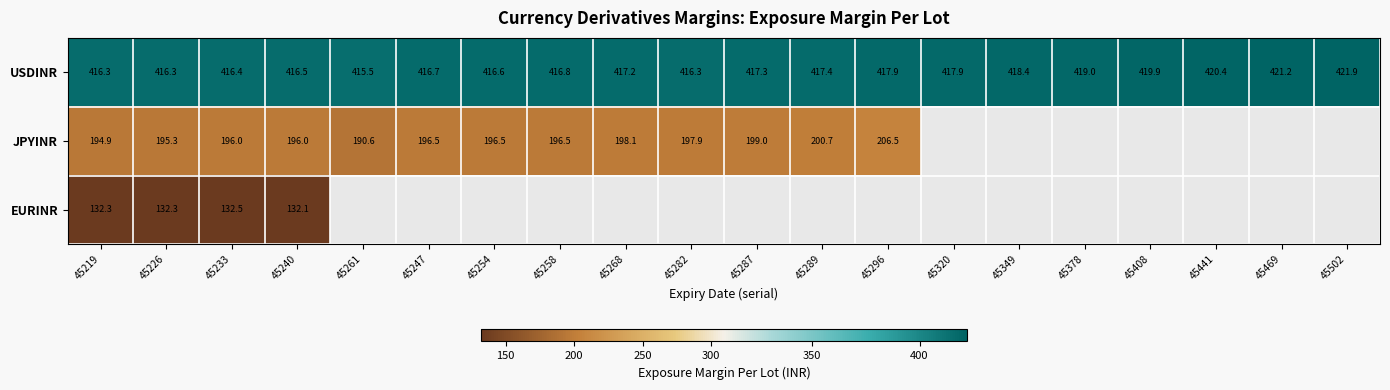

Where does the USDINR series first go above 417?

45268